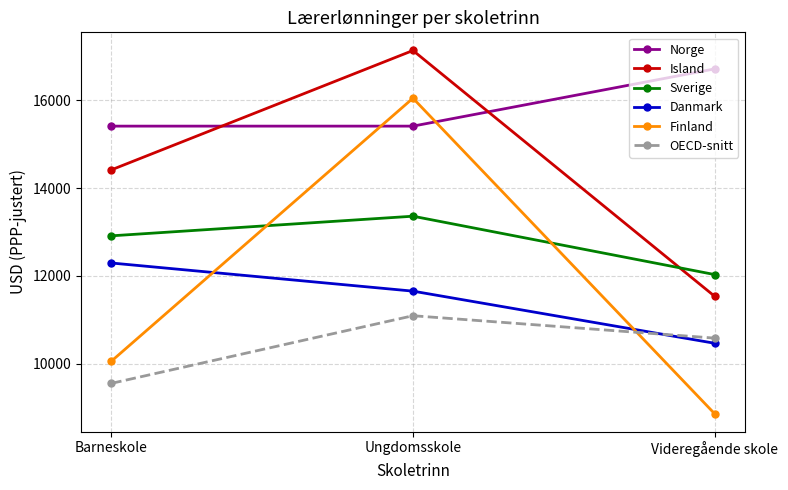

Reading right to left, what are all the values shown in this chart?

Norge: Videregående skole=16713	Ungdomsskole=15410	Barneskole=15410
Island: Videregående skole=11536	Ungdomsskole=17133	Barneskole=14414
Sverige: Videregående skole=12029	Ungdomsskole=13358	Barneskole=12911
Danmark: Videregående skole=10464	Ungdomsskole=11651	Barneskole=12292
Finland: Videregående skole=8861	Ungdomsskole=16046	Barneskole=10056
OECD-snitt: Videregående skole=10581	Ungdomsskole=11091	Barneskole=9550